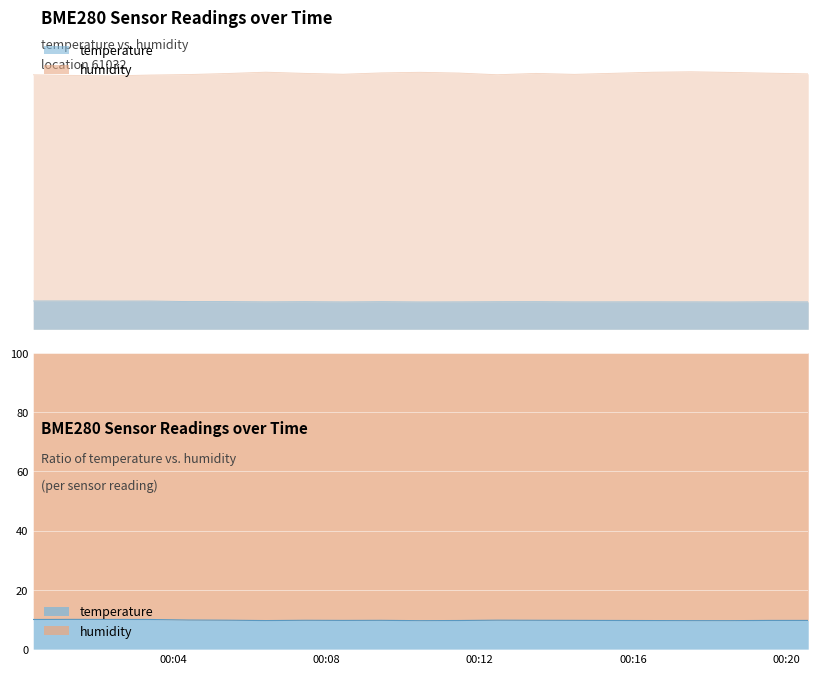

What is the difference between the highest and lowest values at 08:00?

60.9